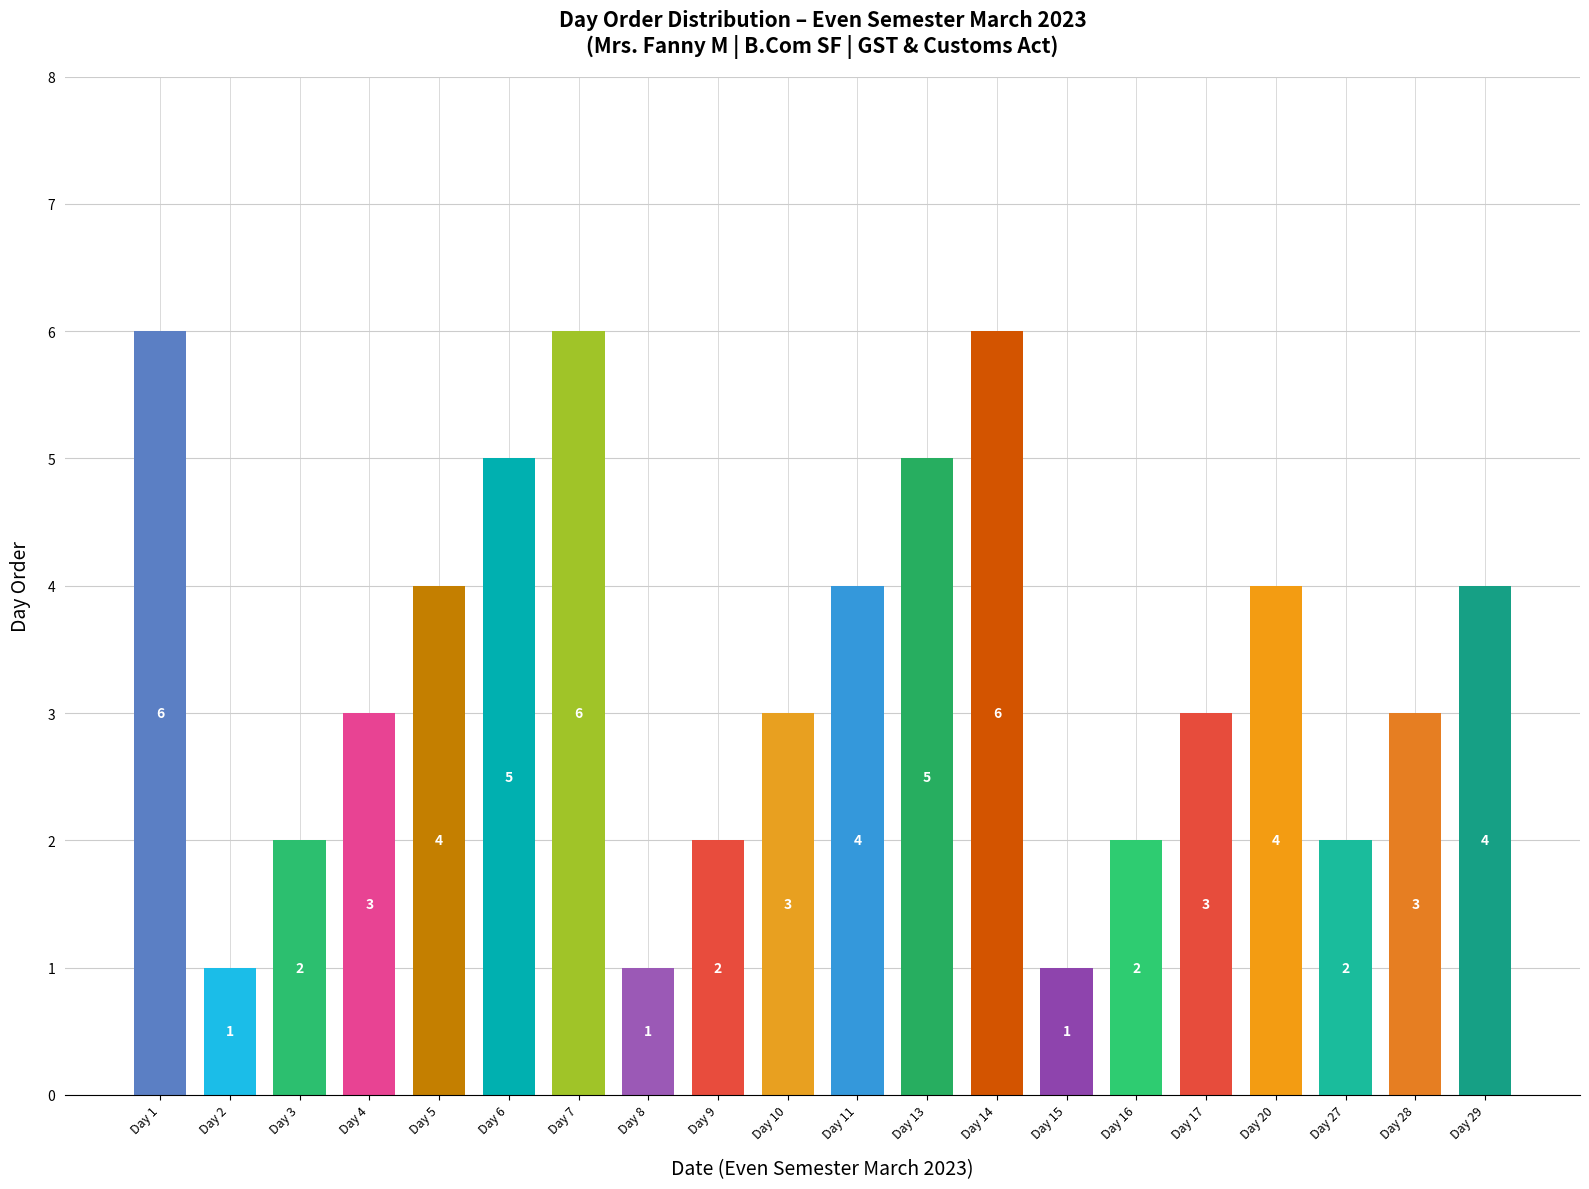

Reading right to left, list all the values displayed in this chart.

4	3	2	4	3	2	1	6	5	4	3	2	1	6	5	4	3	2	1	6